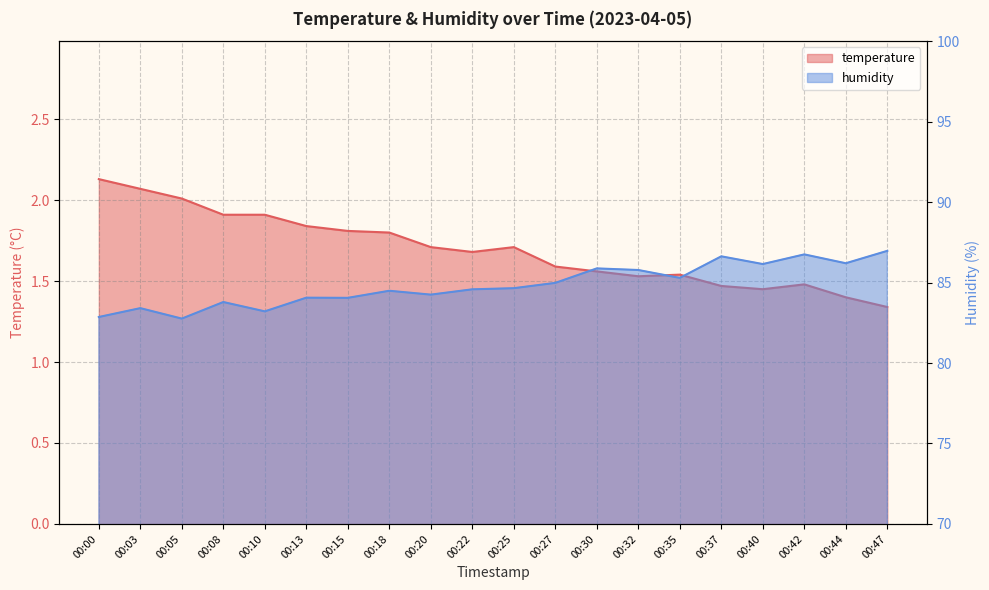

Reading left to right, what are all the values shown in this chart?

temperature: 00:00=2.1	00:03=2.1	00:05=2.0	00:08=1.9	00:10=1.9	00:13=1.8	00:15=1.8	00:18=1.8	00:20=1.7	00:22=1.7	00:25=1.7	00:27=1.6	00:30=1.6	00:32=1.5	00:35=1.5	00:37=1.5	00:40=1.4	00:42=1.5	00:44=1.4	00:47=1.3
humidity: 00:00=82.9	00:03=83.4	00:05=82.8	00:08=83.8	00:10=83.2	00:13=84.1	00:15=84.0	00:18=84.5	00:20=84.2	00:22=84.6	00:25=84.7	00:27=85.0	00:30=85.9	00:32=85.8	00:35=85.3	00:37=86.6	00:40=86.2	00:42=86.8	00:44=86.2	00:47=87.0